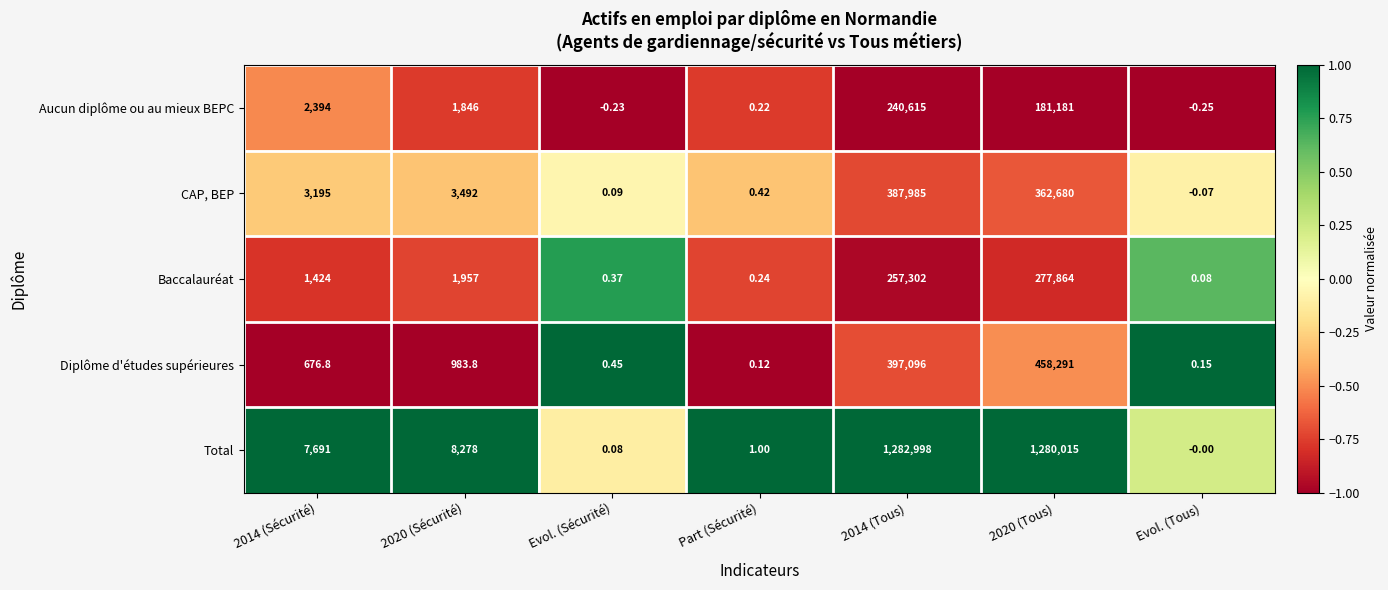

List the series in order of their peak value, lowest first.

Aucun diplôme ou au mieux BEPC, Baccalauréat, CAP, BEP, Diplôme d'études supérieures, Total